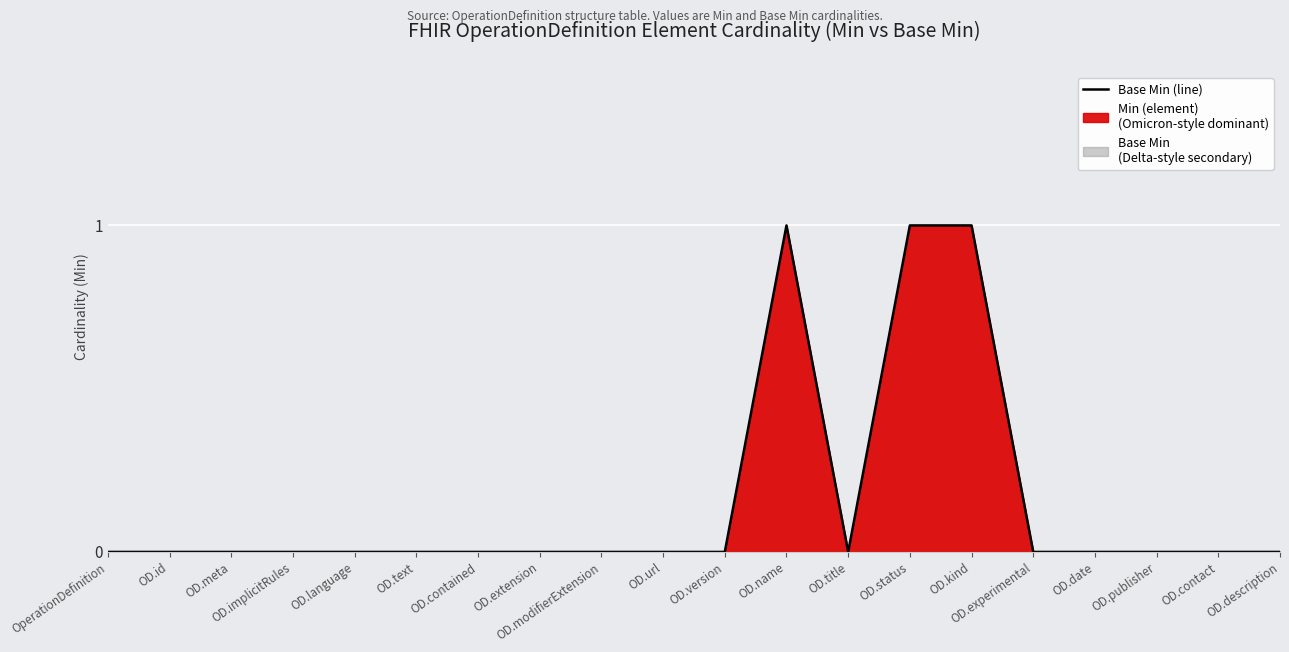

What is the difference between the values at OD.kind and OD.contact?

1